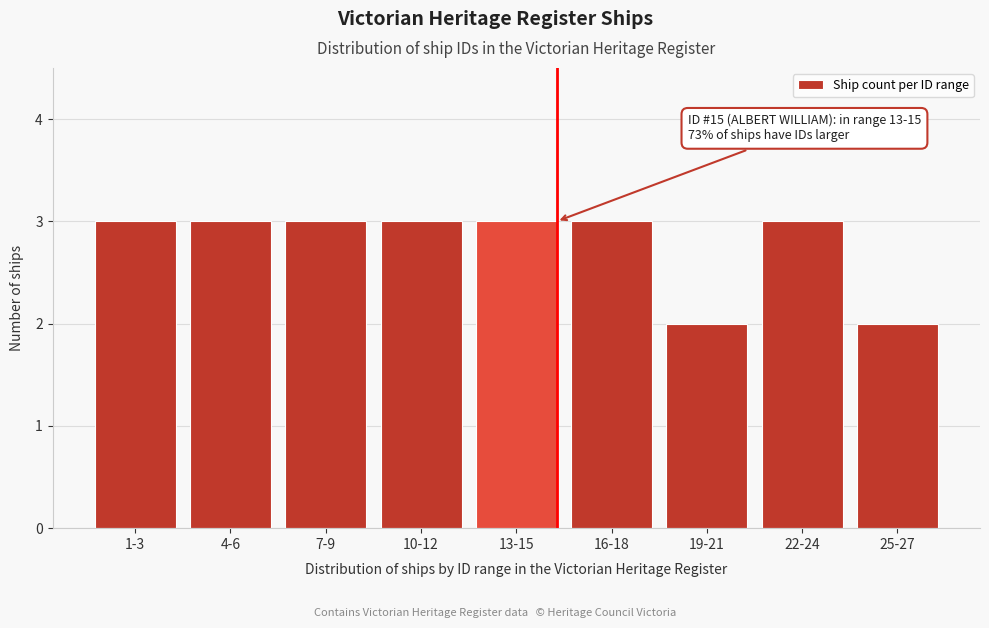

Reading left to right, list all the values displayed in this chart.

3	3	3	3	3	3	2	3	2